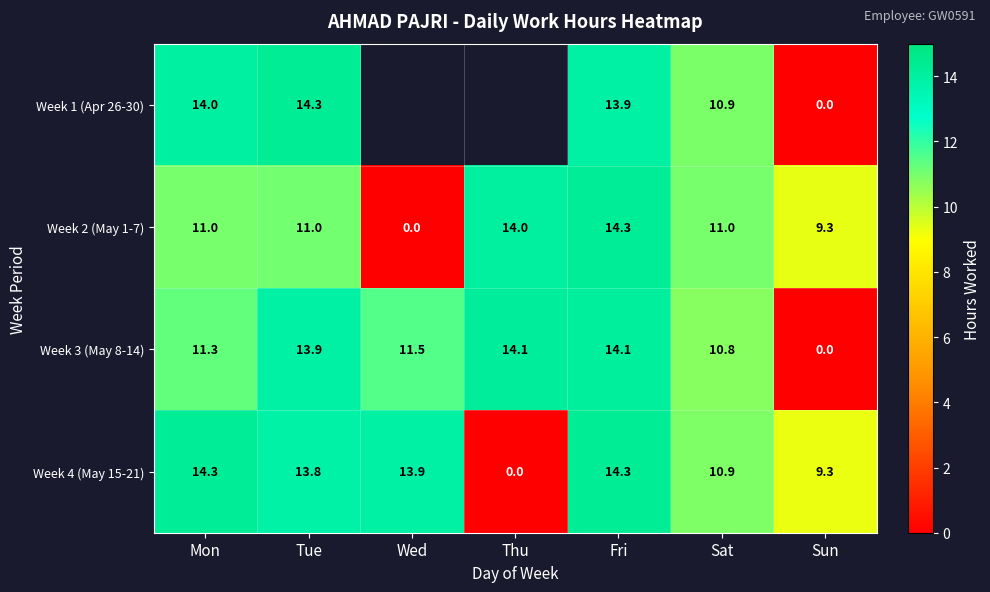

How many values in the Week 3 (May 8-14) series are below 11?

2